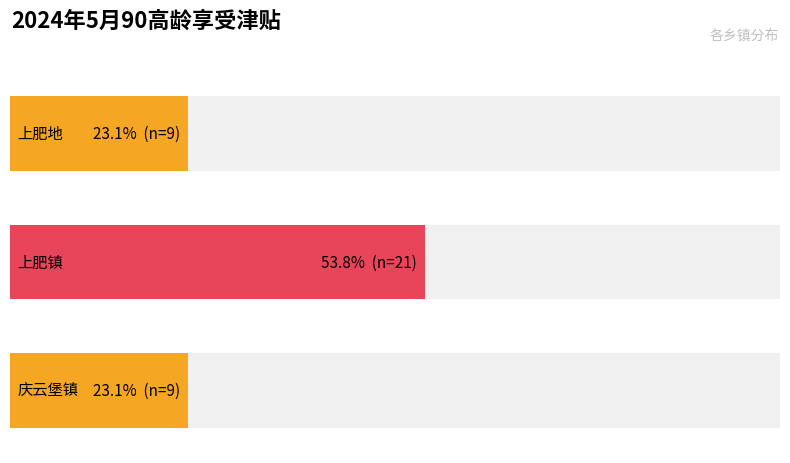

Rank the categories by value from lowest to highest.

上肥地, 庆云堡镇, 上肥镇